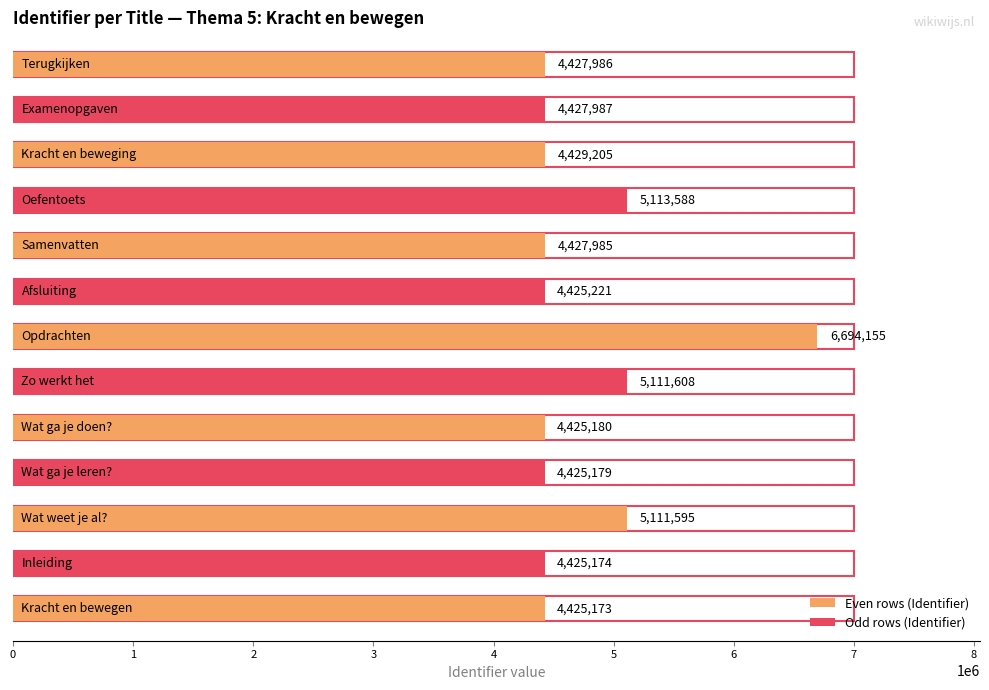

What is the approximate value at Zo werkt het, to the nearest 50?

5111600